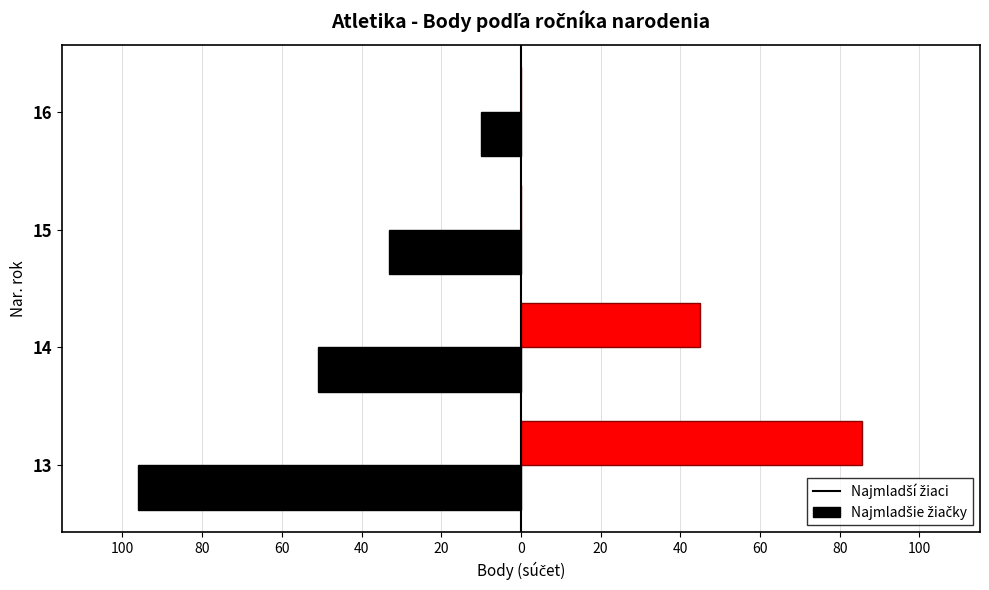

Reading left to right, transcribe all the data shown in this chart.

Najmladsi_ziaci: -96.0	-51.0	-33.0	-10.0
Najmladssie_ziacky: 85.5	45.0	0.0	0.0